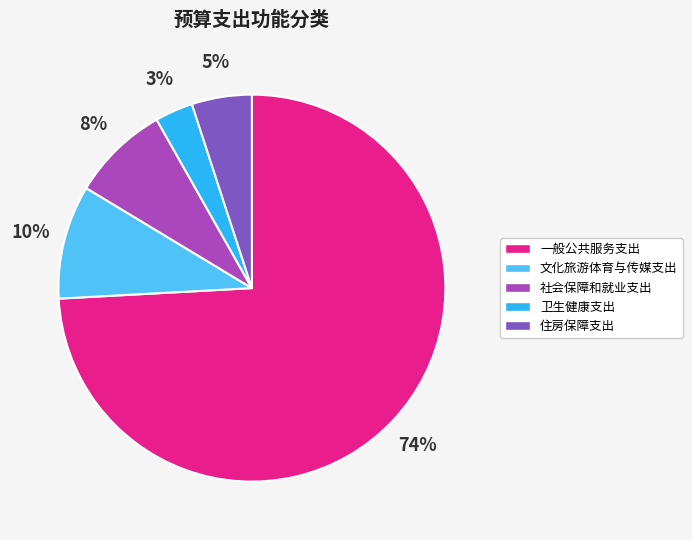

Which slice is the largest?

一般公共服务支出